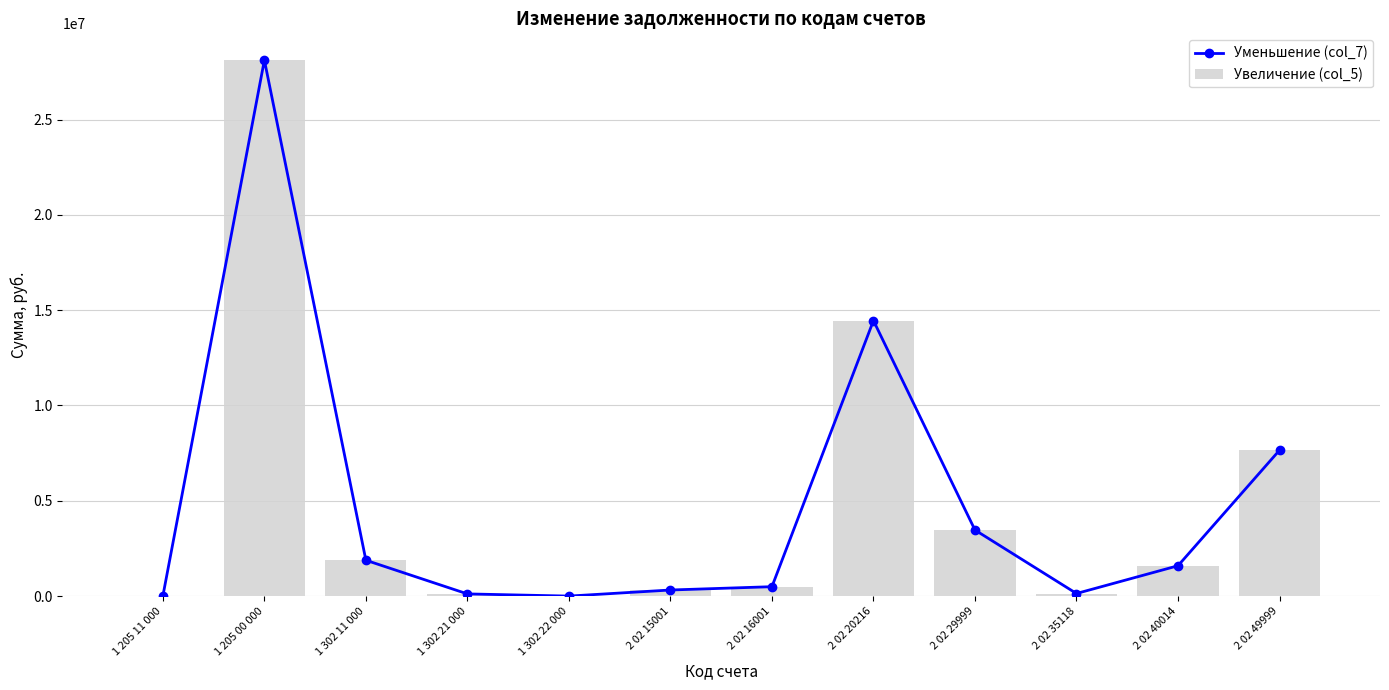

What is the difference between the Уменьшение (col_7) values at 2 02 16001 and 1 205 00 000?

27622059.0